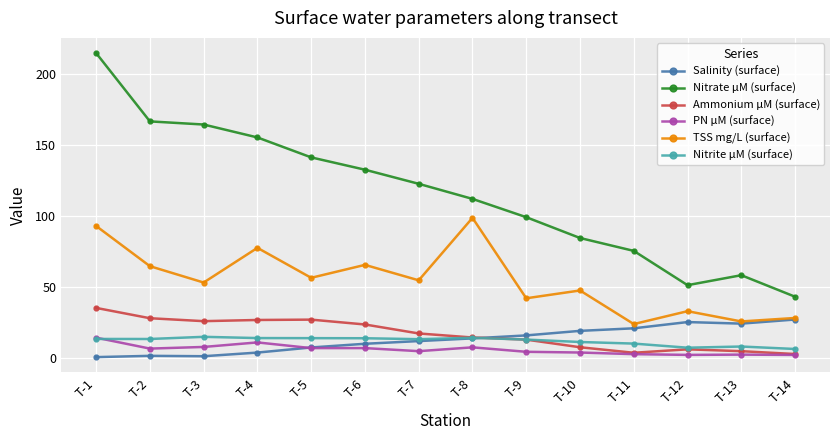

Which series changed the most between T-1 and T-12?

Nitrate µM (surface)